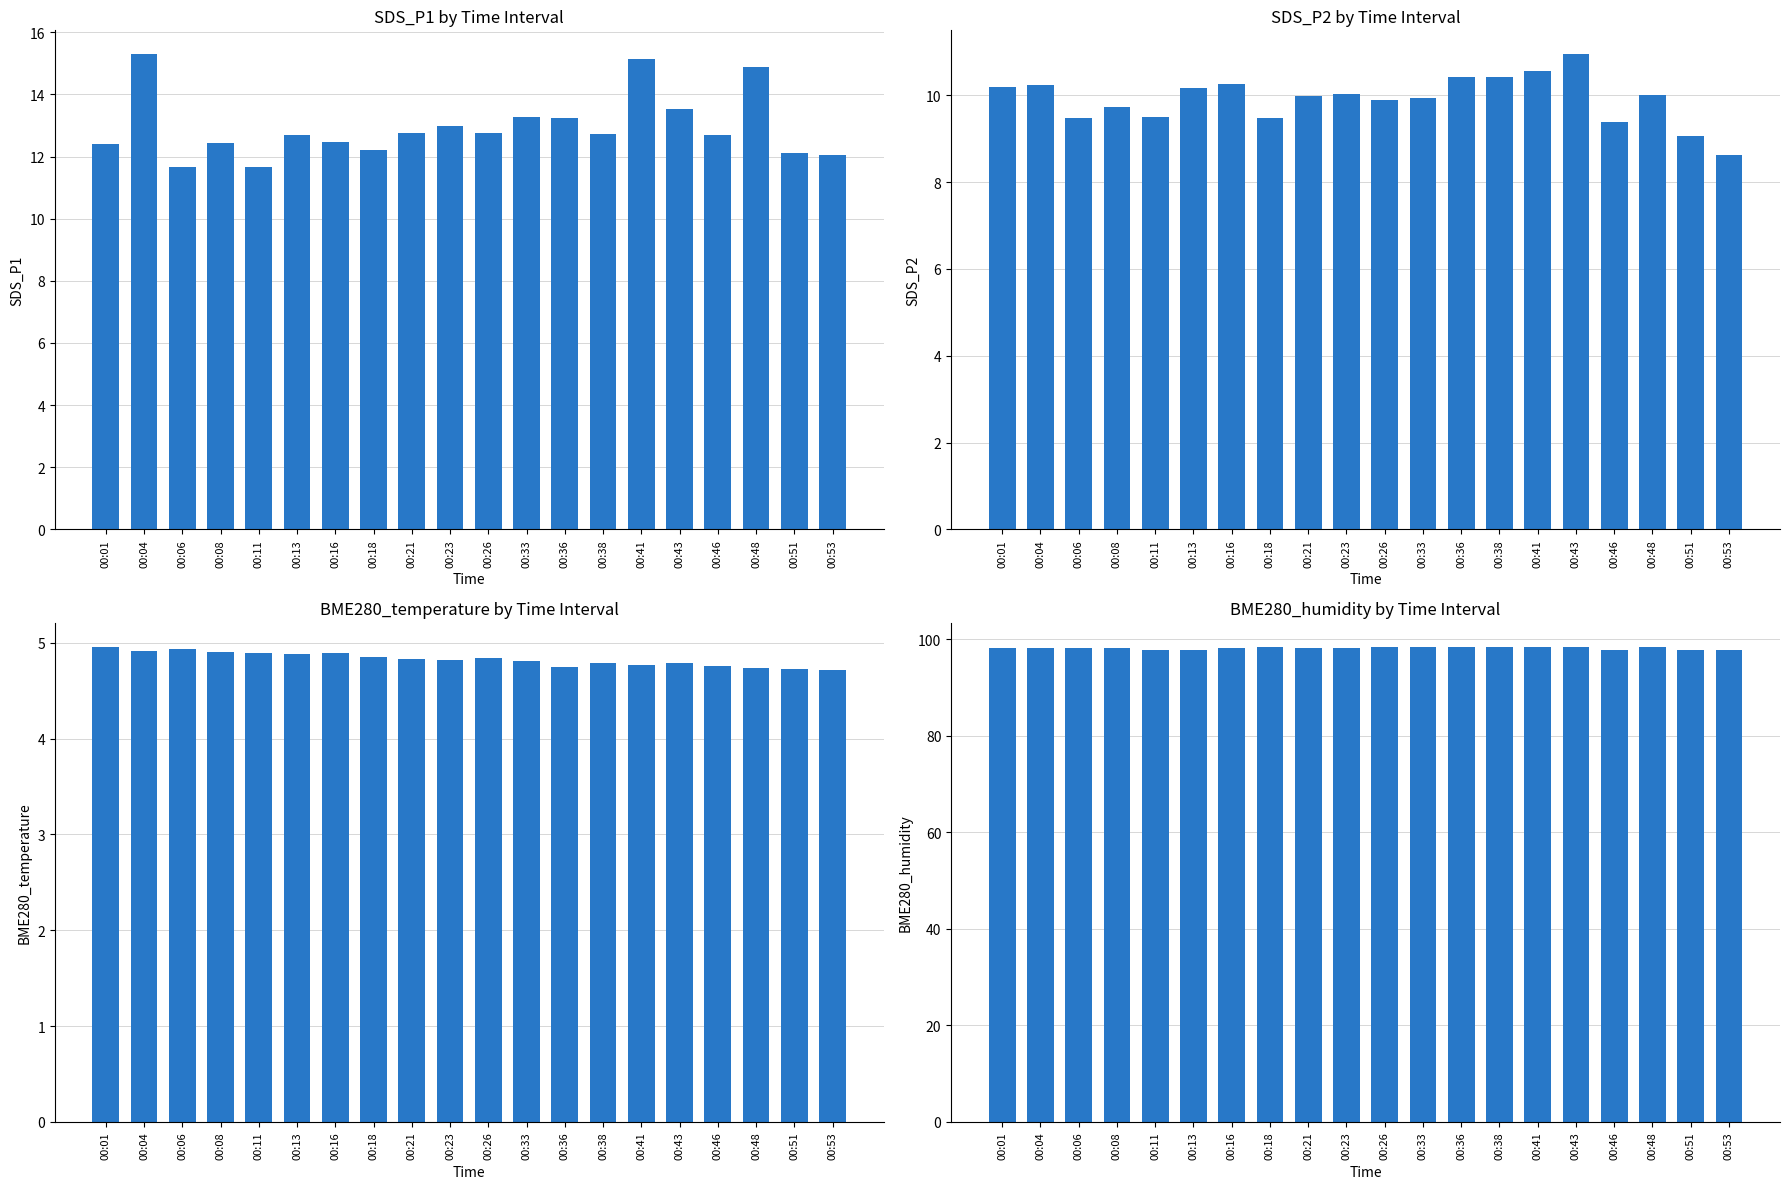

What is the difference between the SDS_P1 values at 00:36 and 00:06?

1.6